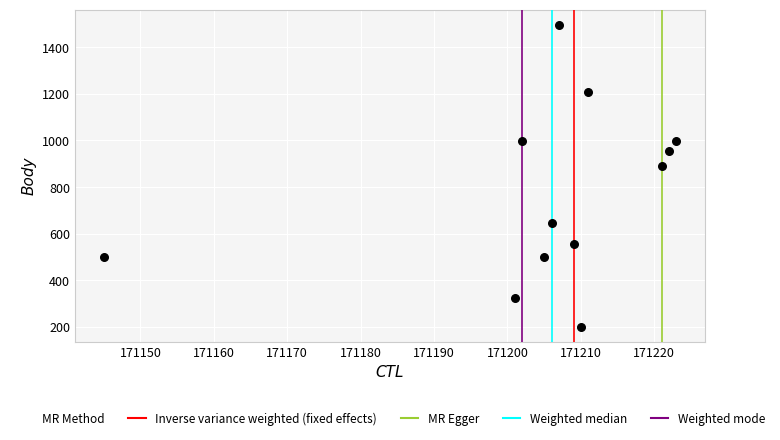

What is the range of X values (max minus min)?

78